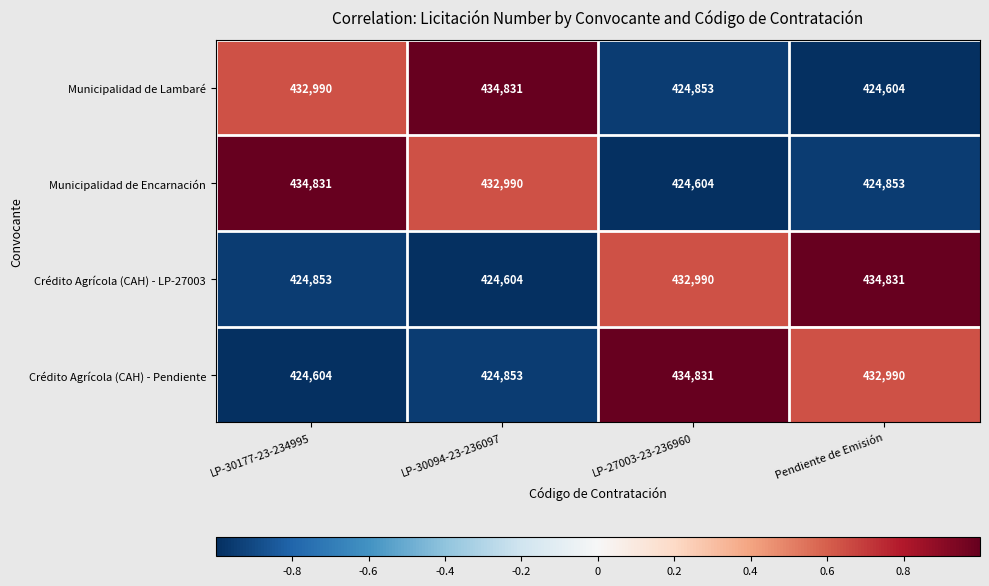

What is the total value across all series at Pendiente de Emisión?

1717278